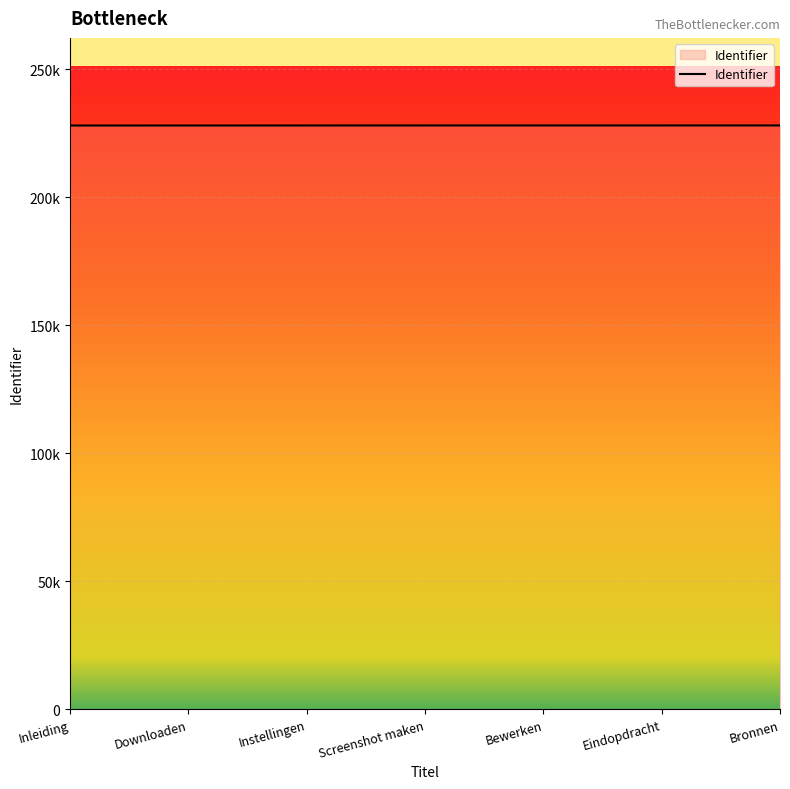

The value at Bewerken is 369216. True or false?

False